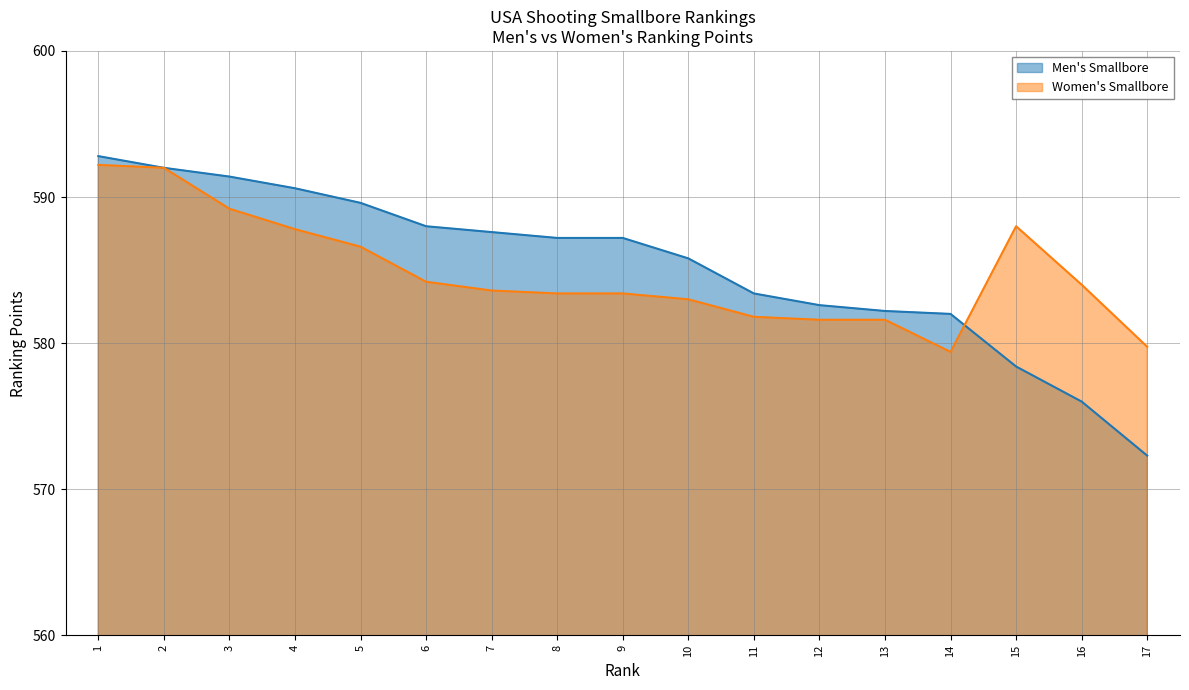

Which series has the largest range (max minus min)?

Men's Smallbore